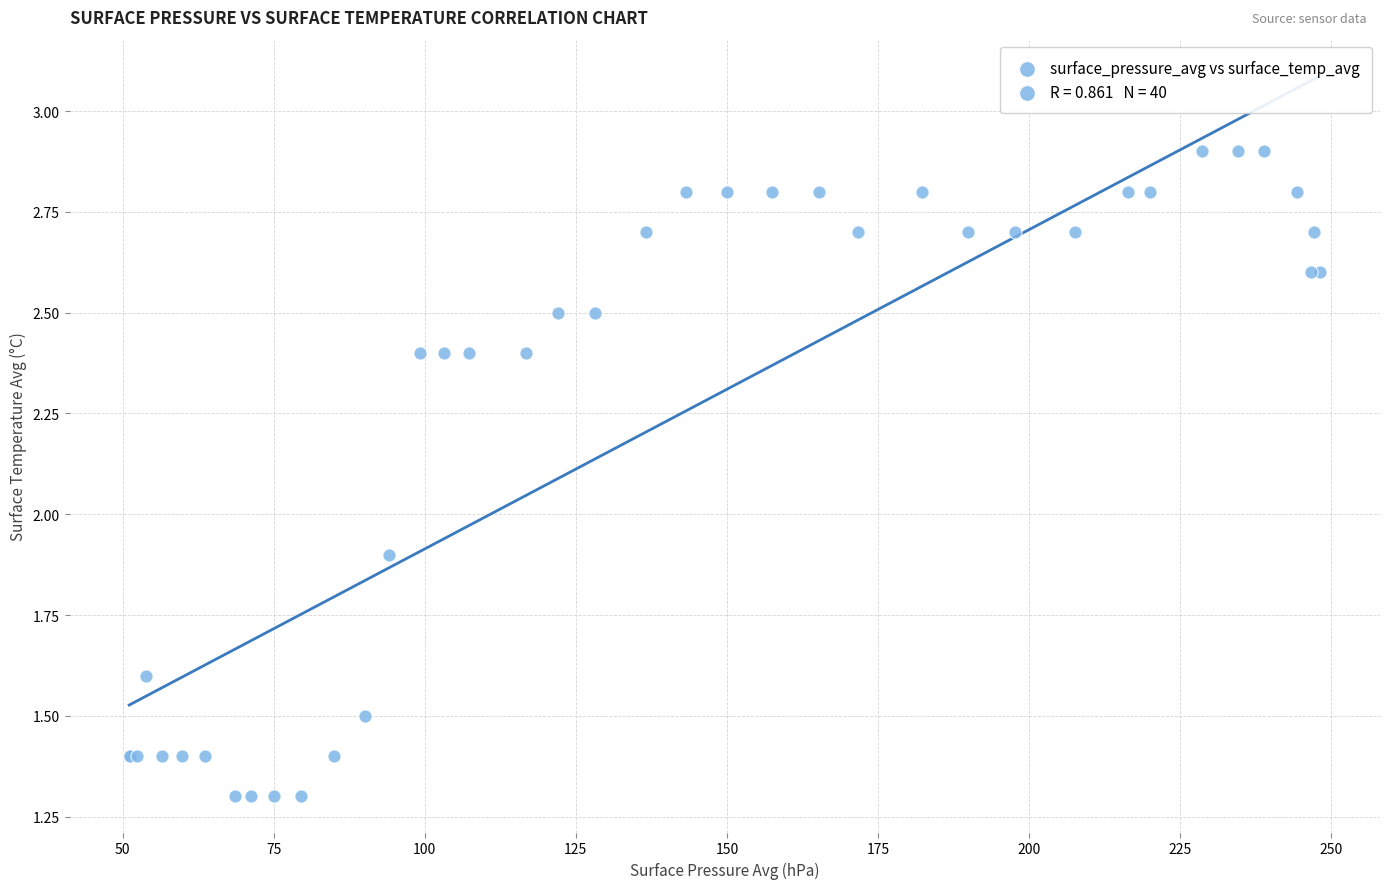

What Y value in the scatter plot is closest to 2?

1.9